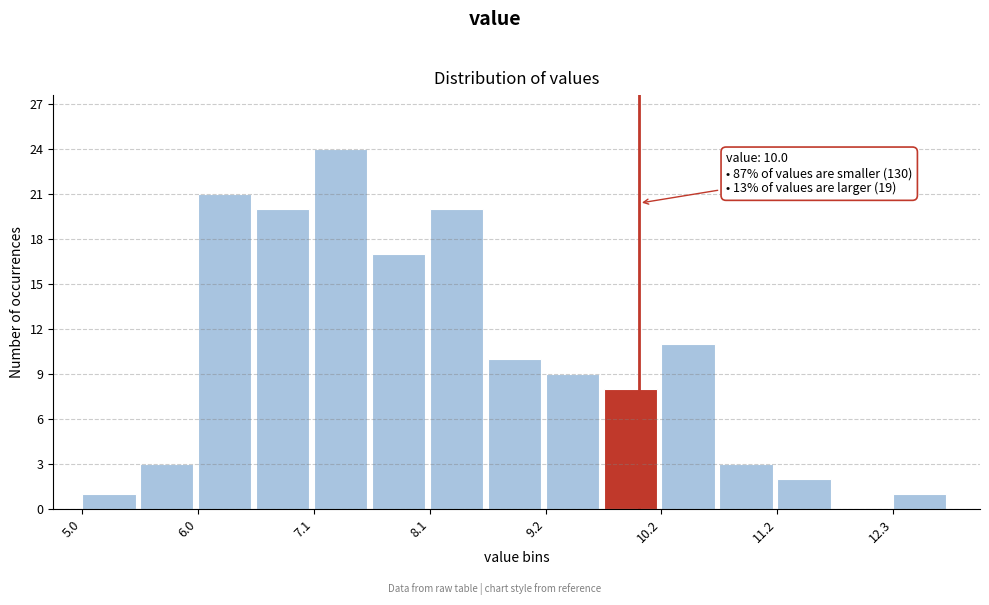

Read against the x-axis, roughly where is the centre of the tallest bar?

7.4